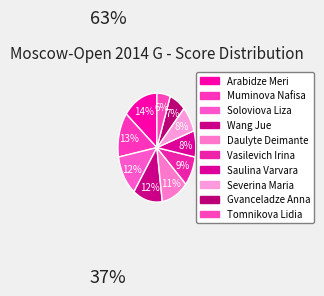

Count the number of slices in the pie.

10